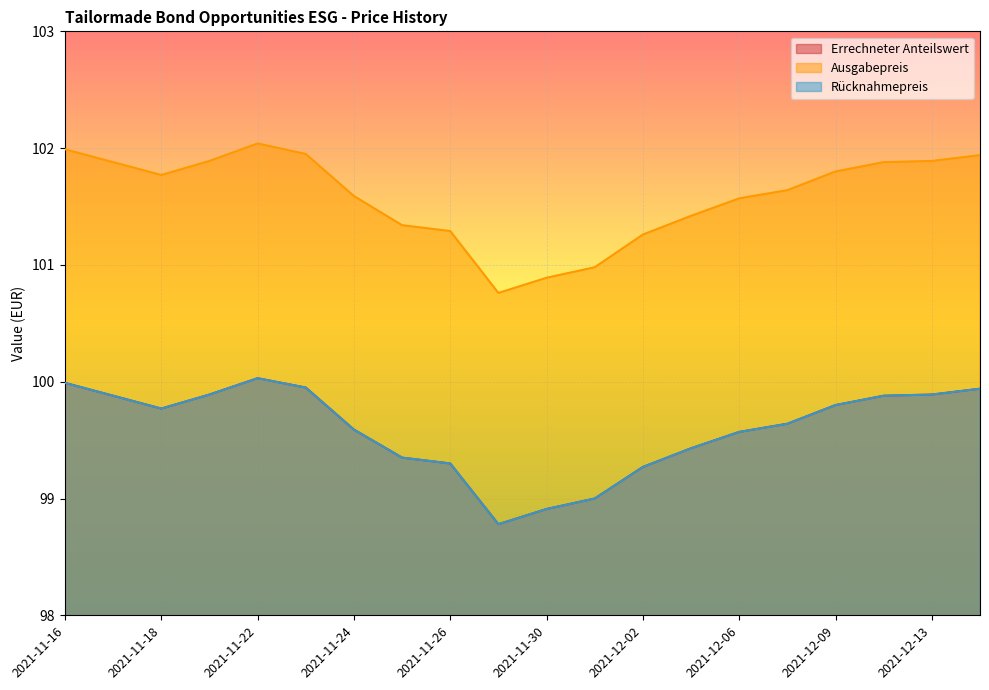

How many interior local valleys does the Rücknahmepreis series have?

2